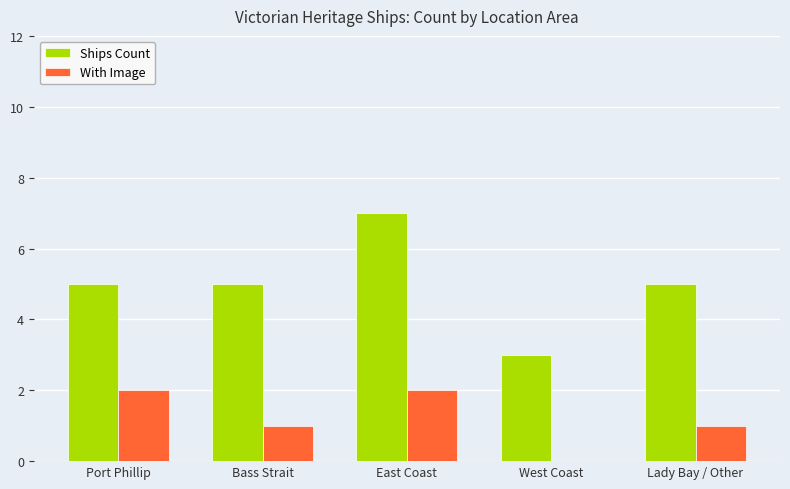

Does the chart contain stacked bars?

No